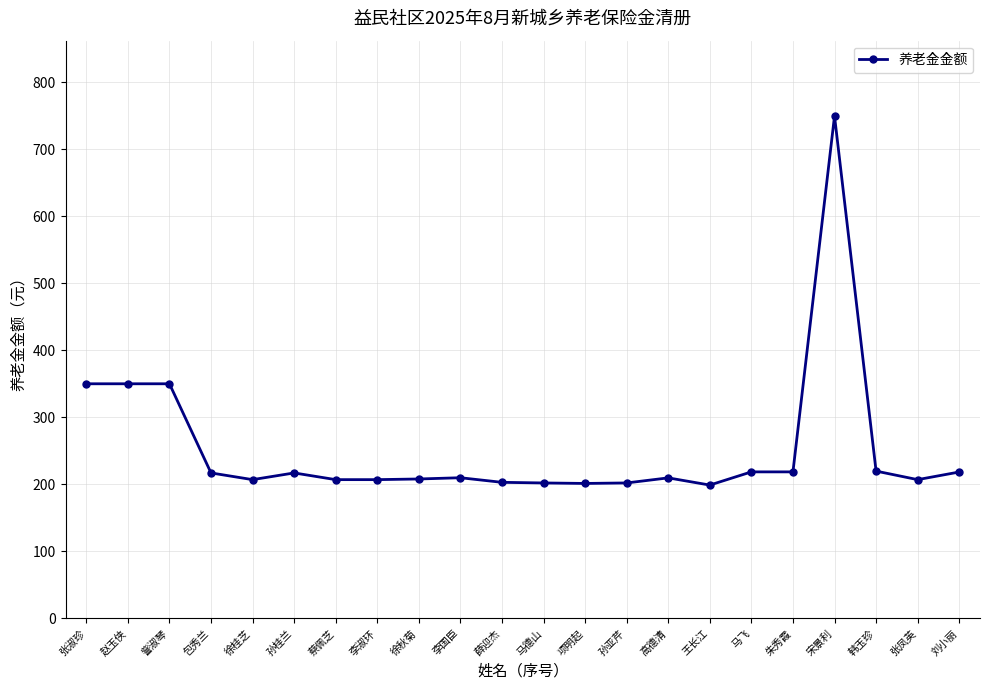

What position from the left is 宋景利?

19